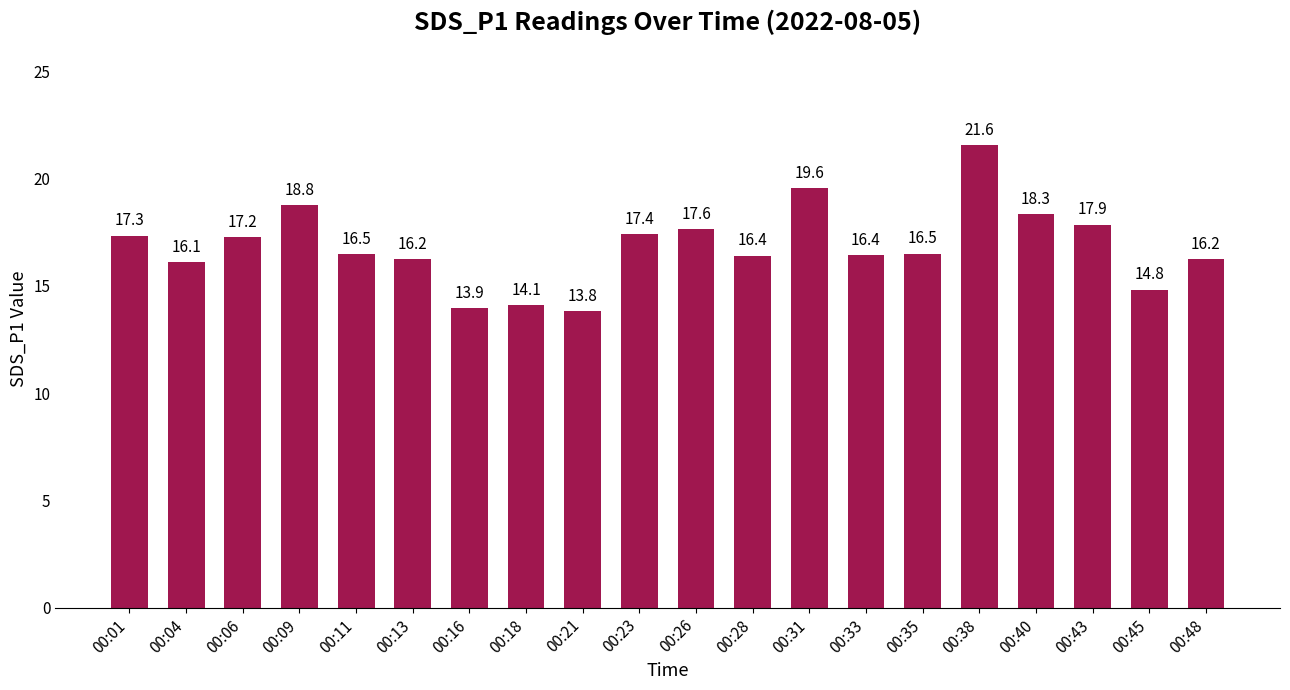

Where is the data nearest to the value 17?

00:06